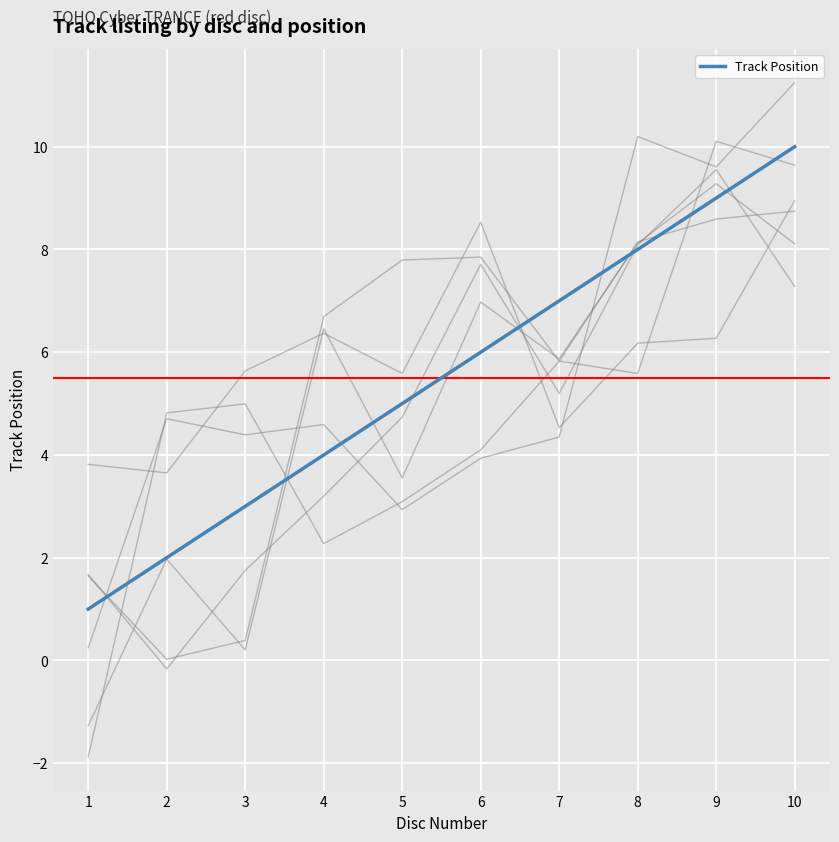

How many lines are shown in the chart?

1